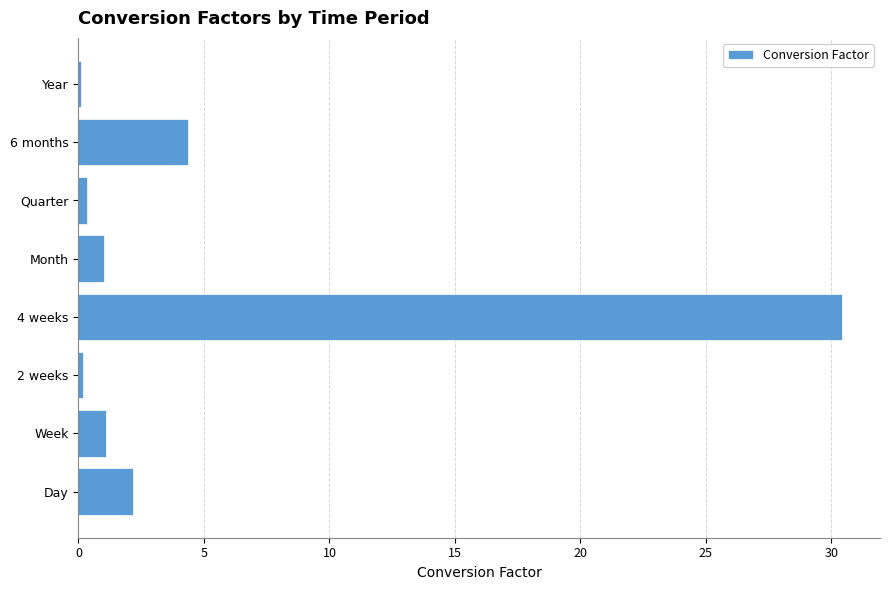

The chart shows a value of 30.4 at 4 weeks. True or false?

True